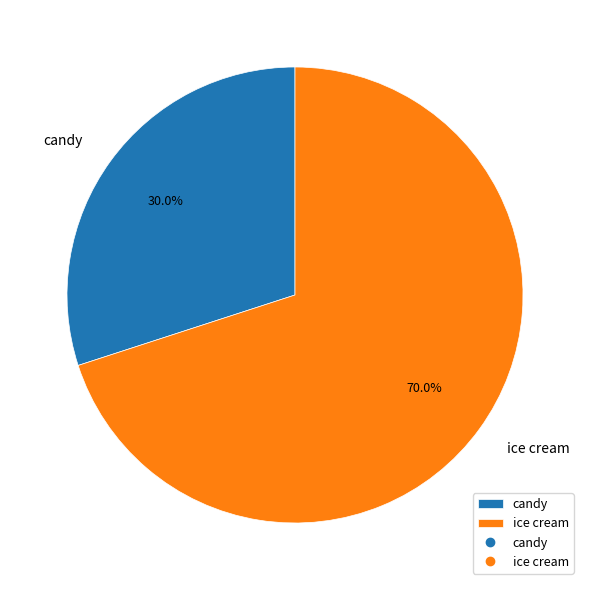

How many segments does this pie chart have?

2